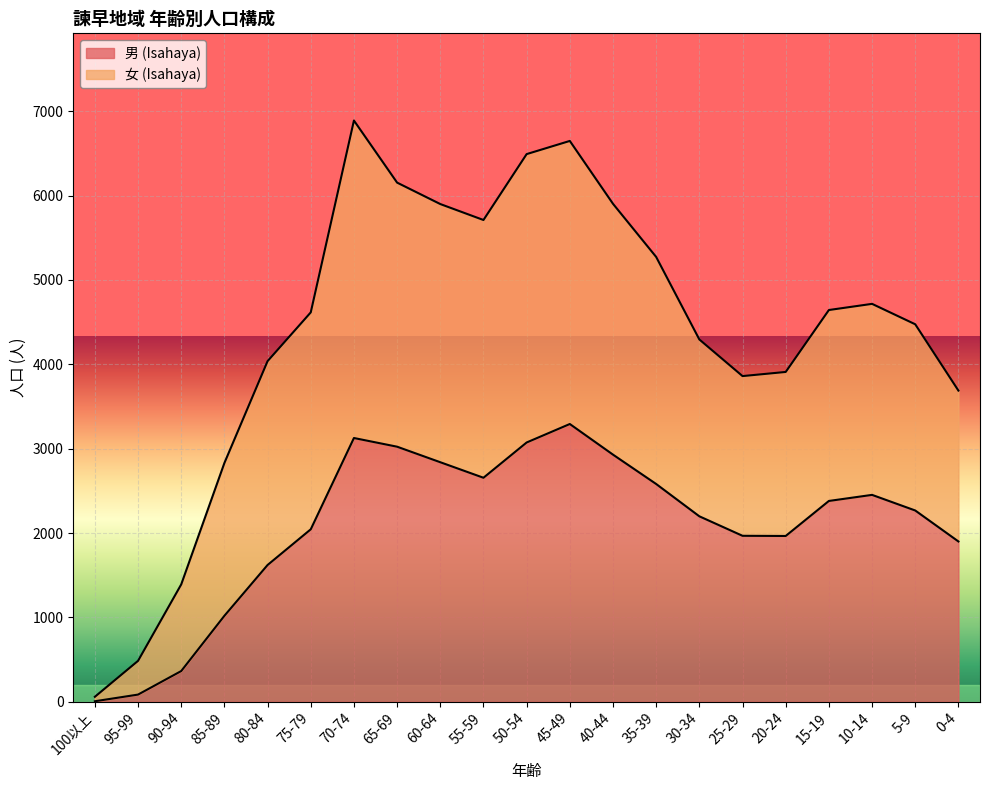

The 女 (Isahaya) series shows 6647 at 45-49. True or false?

True